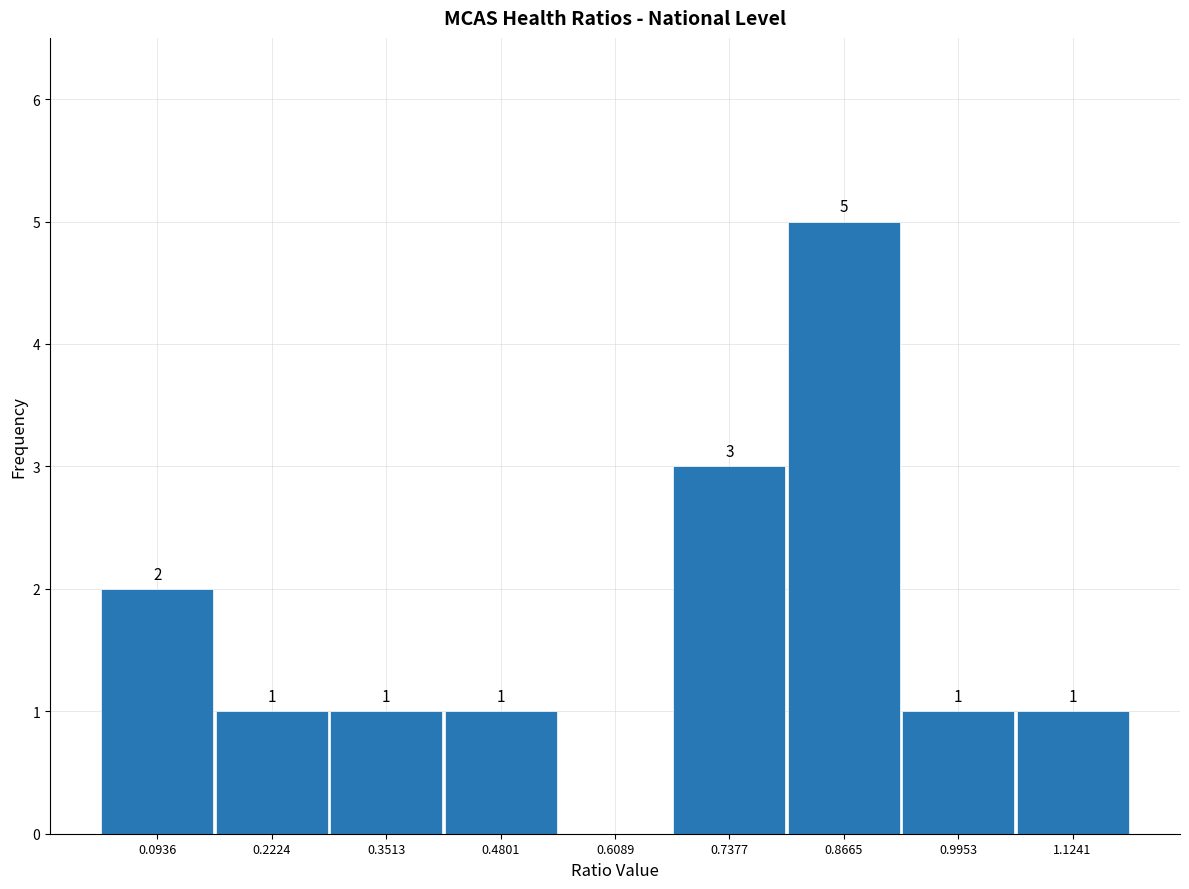

Over which range of the x-axis is the bar tallest?

0.80 to 0.94